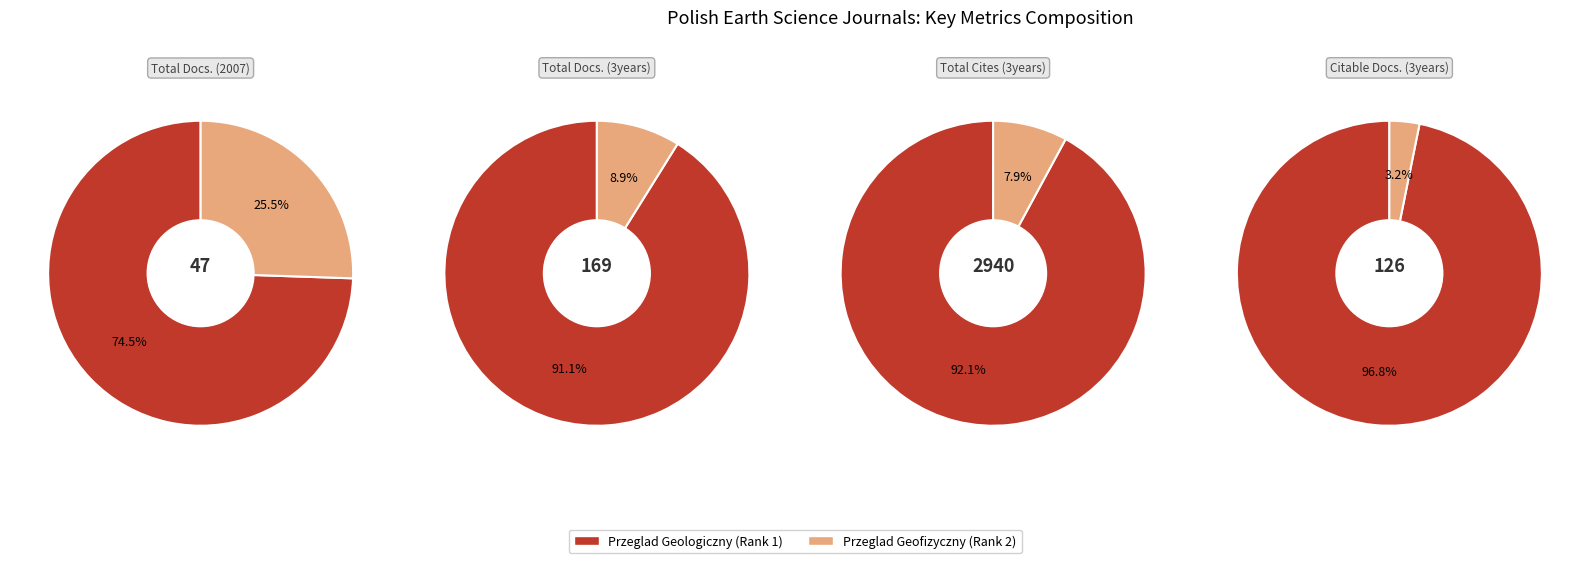

Between Przeglad Geologiczny (Rank 1) and Przeglad Geofizyczny (Rank 2), which series saw the biggest shift?

Total Cites (3years)